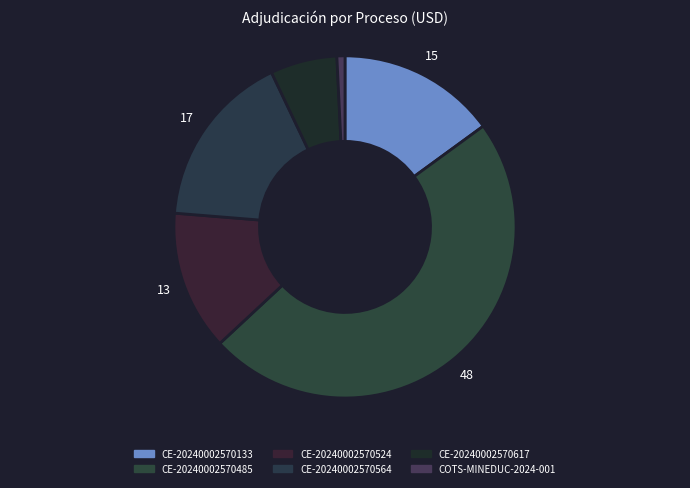

Which category has the smallest portion of the pie?

COTS-MINEDUC-2024-001